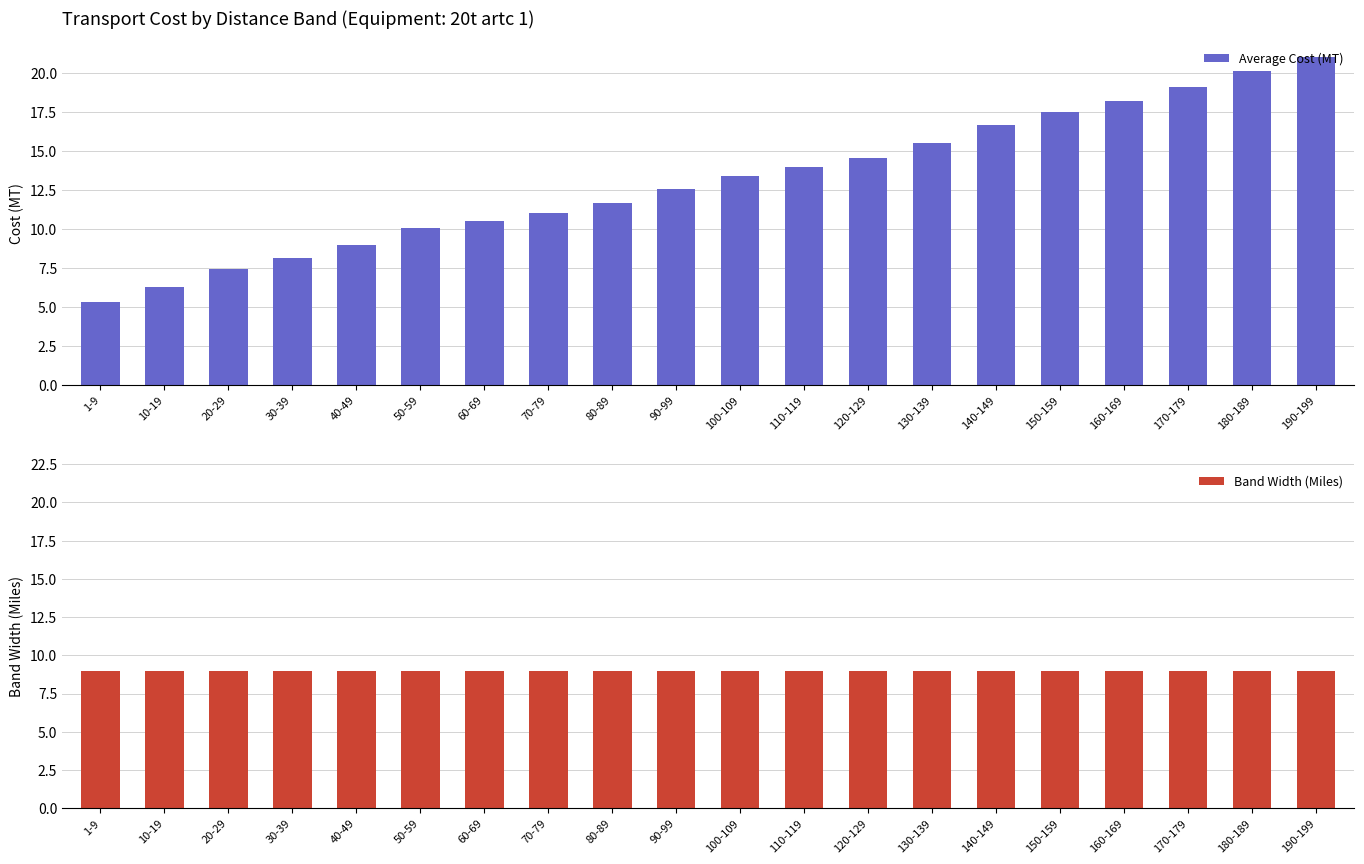

The value of Band Width (Miles) at 20-29 is 9.0. True or false?

True